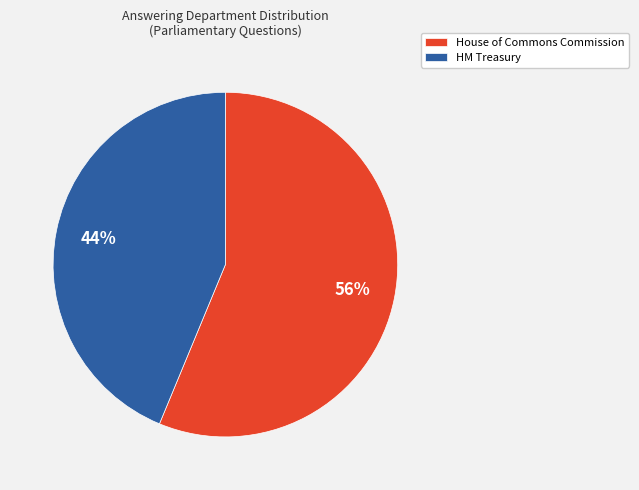

True or false: House of Commons Commission accounts for 47% of the total.

False